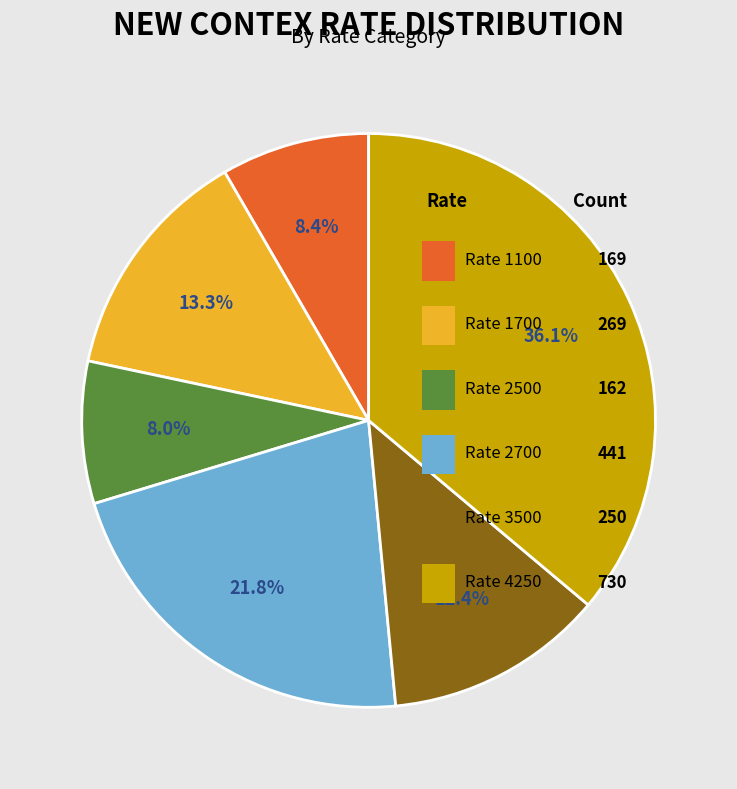

What percentage is the 2500 slice, to the nearest percent?

8%